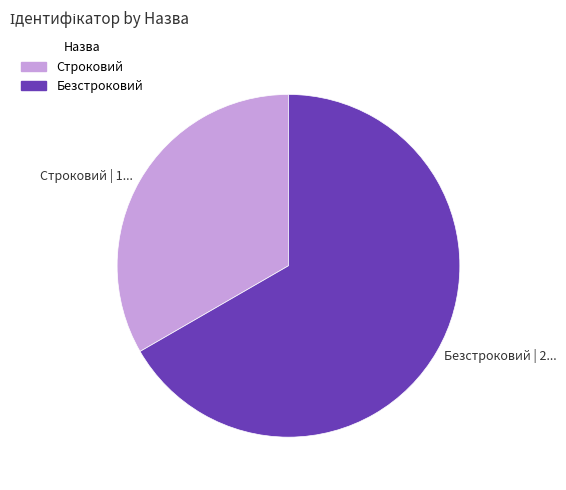

Approximately how many times larger is the value at Безстроковий compared to Строковий?

2.0